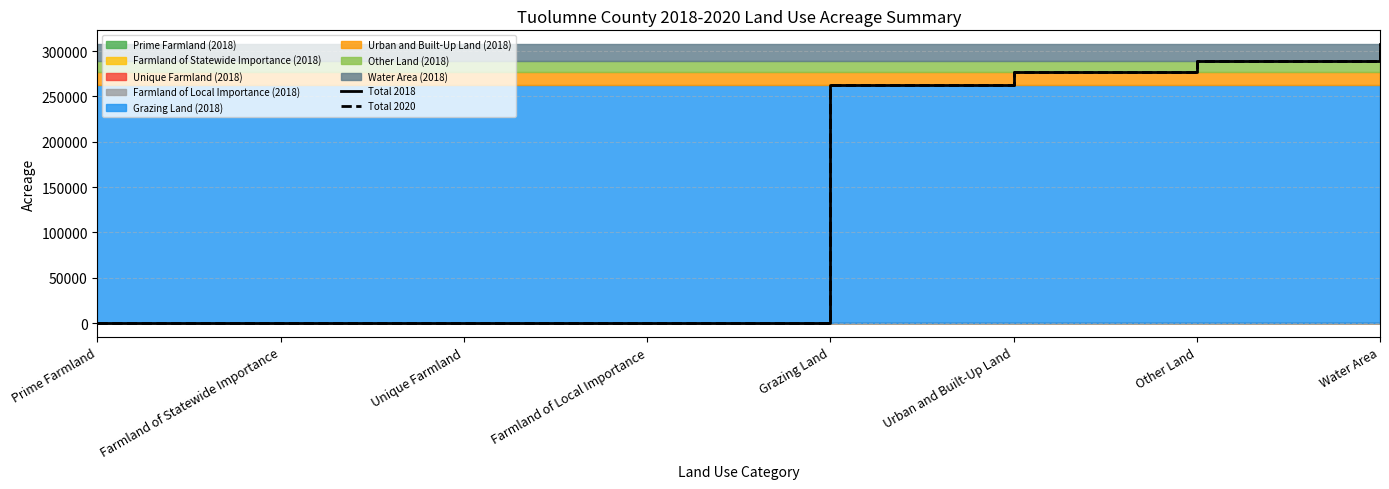

What position from the right is Grazing Land?

4